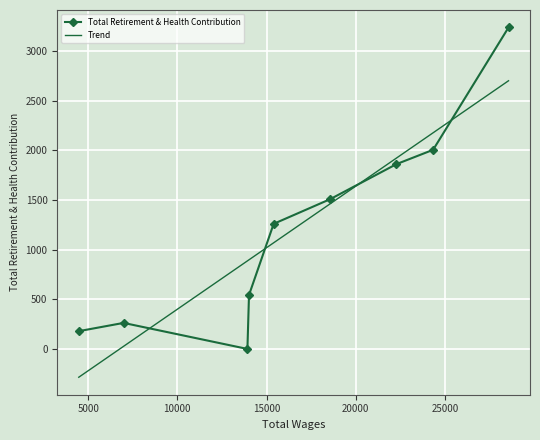

In Total Retirement & Health Contribution, how many points are lower than both neighbors (excluding endpoints)?

1